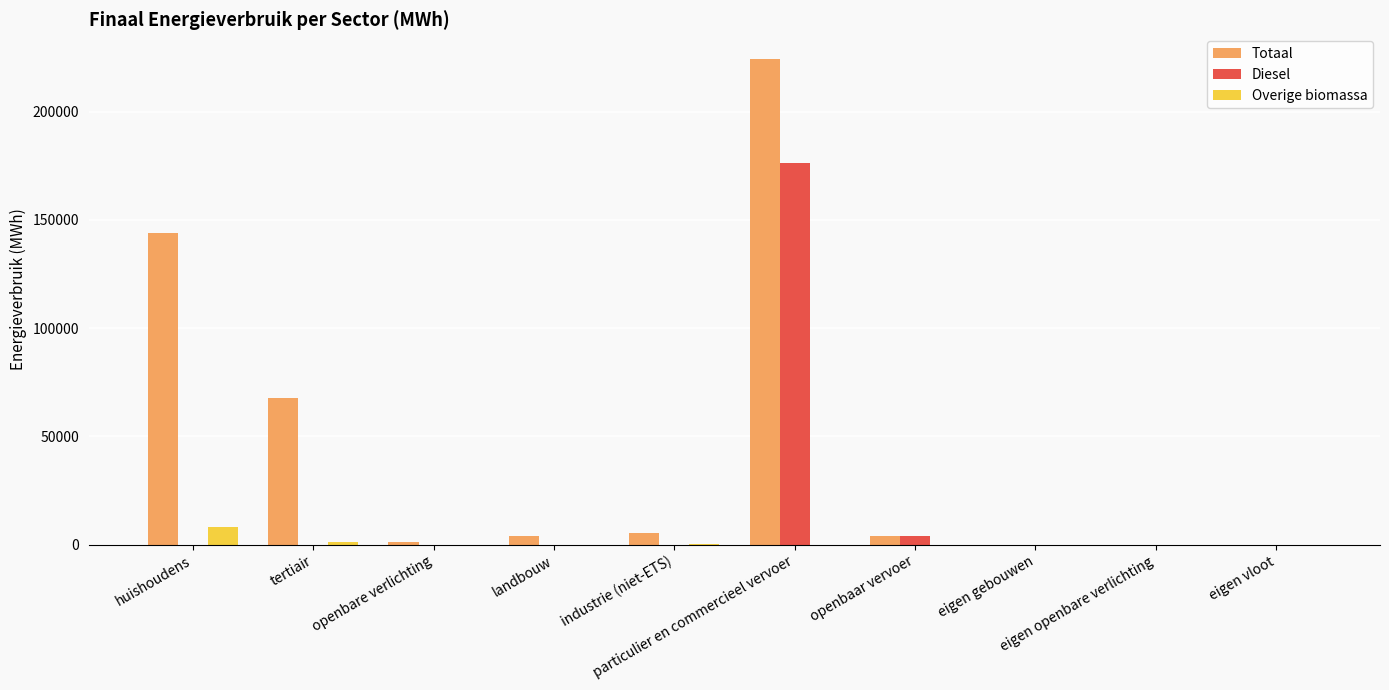

Which series has the largest total across all categories?

Totaal